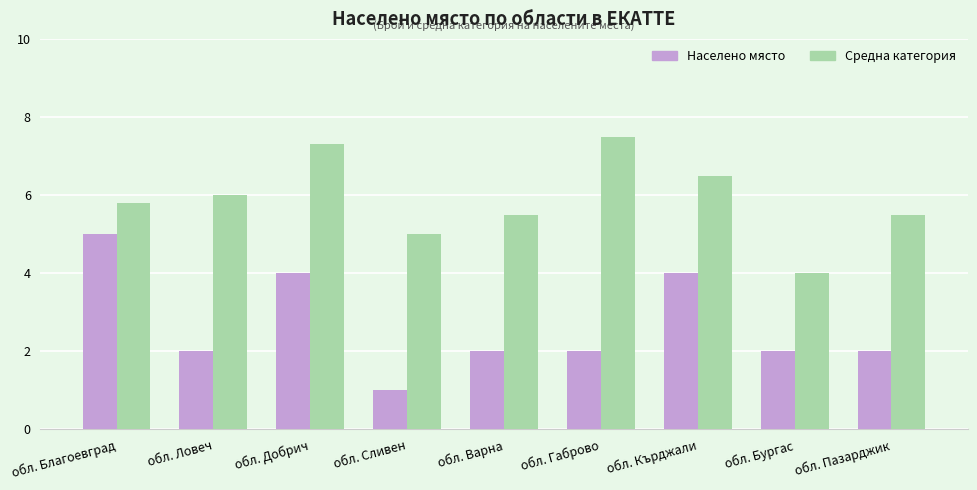

True or false: Средна категория has a value of 6.0 at обл. Ловеч.

True